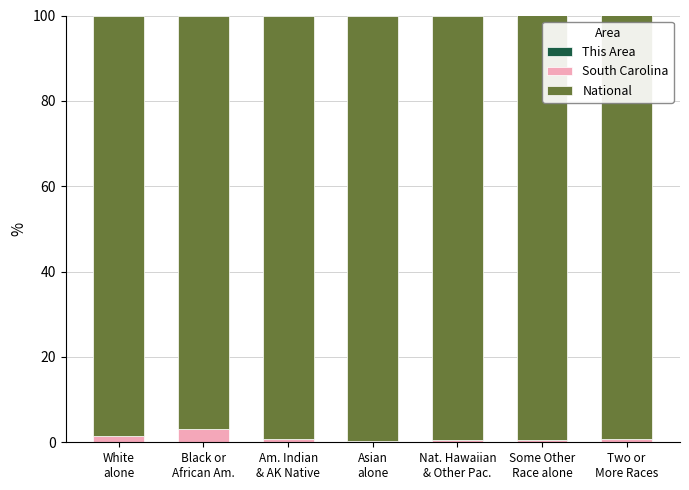

Does the chart contain stacked bars?

Yes